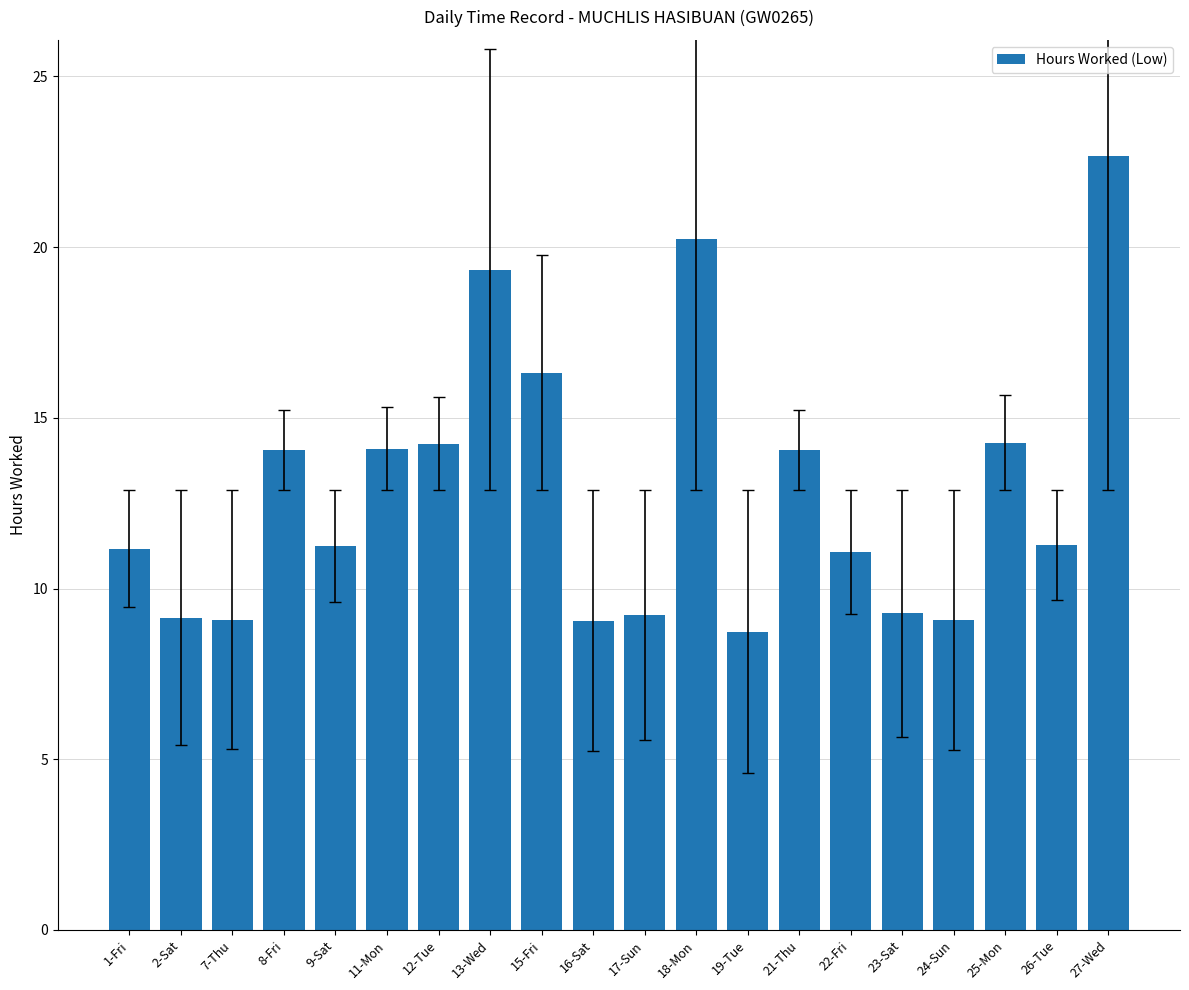

Which has a higher value, 1-Fri or 21-Thu?

21-Thu